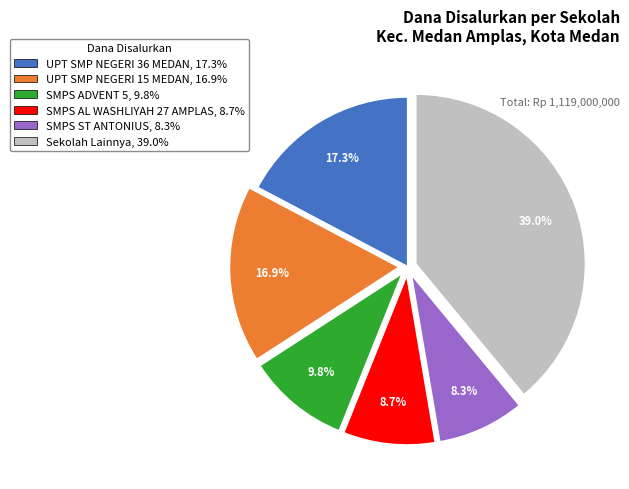

Does any single category account for the majority?

No